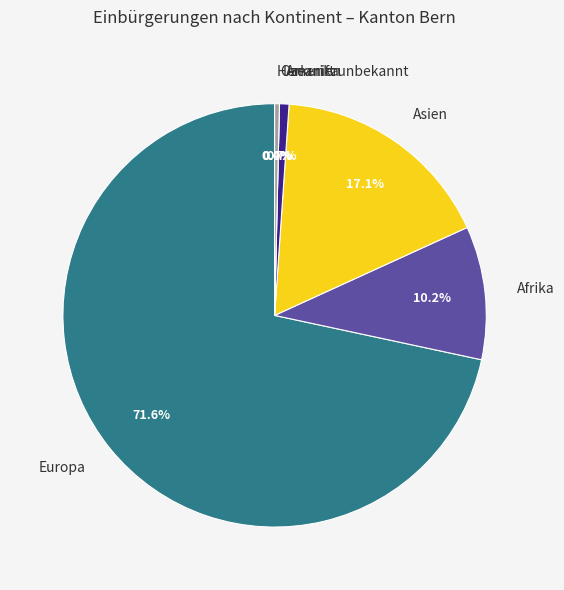

Between Herkunft unbekannt and Ozeanien, which is larger?

Herkunft unbekannt